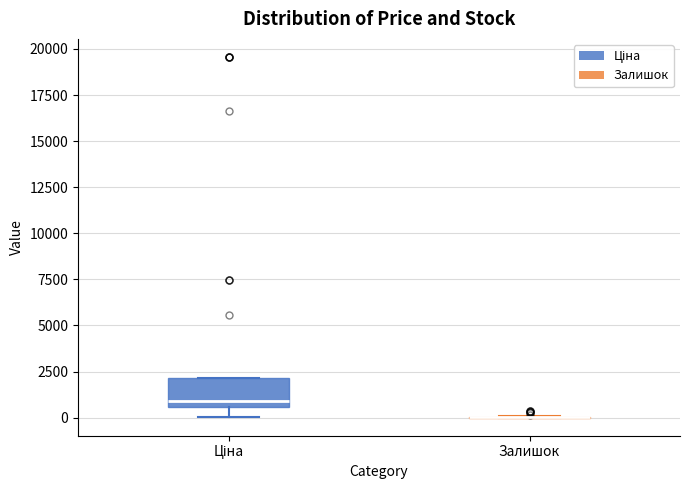

Comparing the boxes themselves (not the whiskers), which one is the tallest?

Ціна